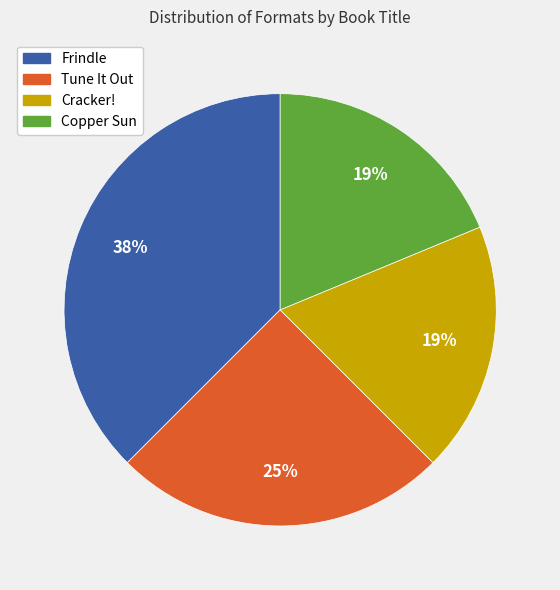

The Cracker! slice represents 19% of the pie. True or false?

True